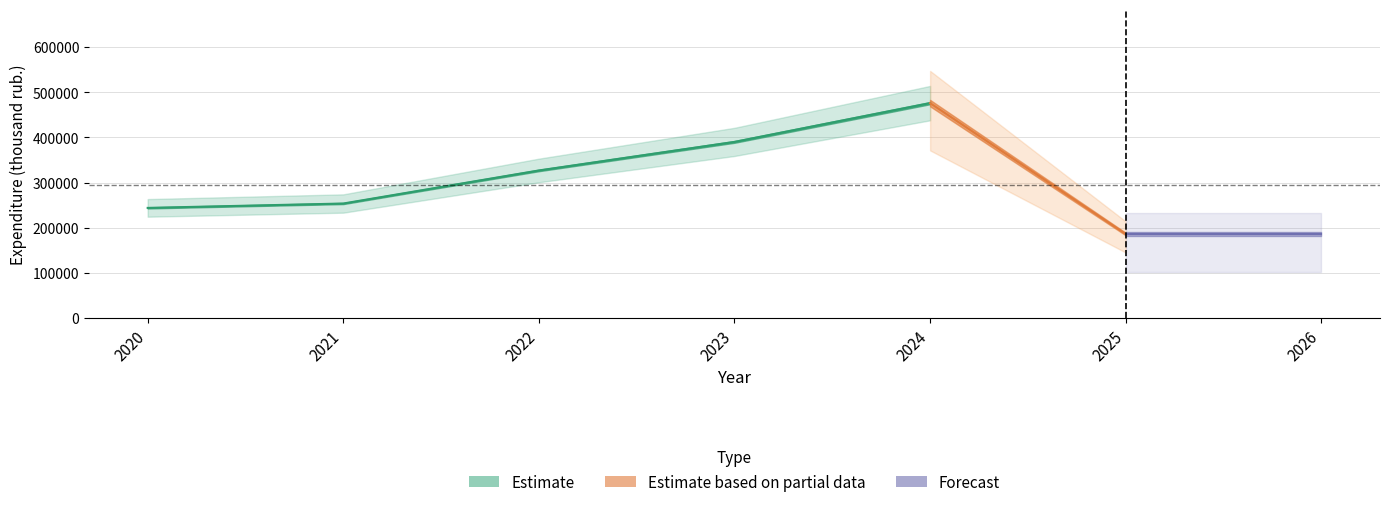

Where does the oblast_budget series first go above 136304?

2020